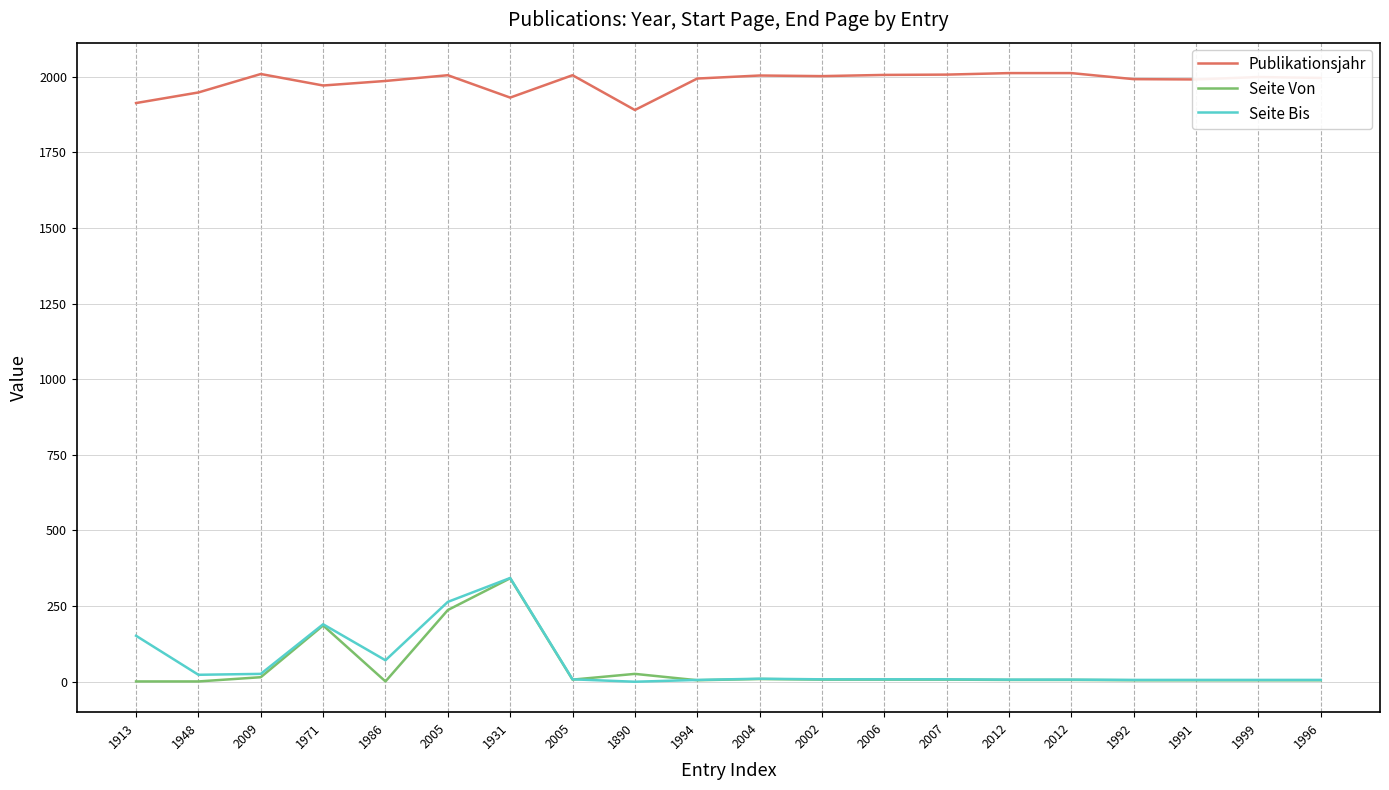

How many series are shown in this chart?

3